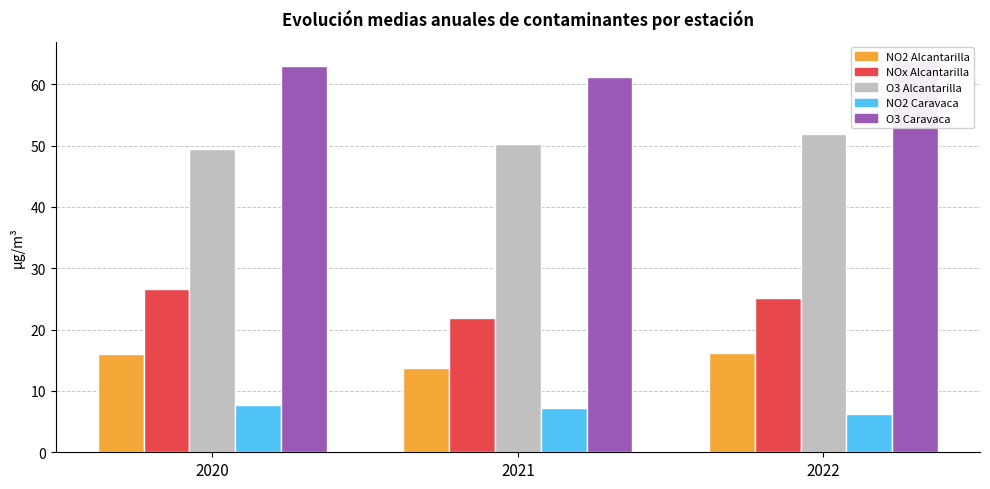

Reading left to right, list all the values displayed in this chart.

Dióxido de nitrógeno (NO2) Alcantarilla: 2020=16.0	2021=13.7	2022=16.2
Óxidos de nitrógeno (NOx) Alcantarilla: 2020=26.6	2021=21.8	2022=25.2
Ozono (O3) Alcantarilla: 2020=49.5	2021=50.2	2022=52.0
Dióxido de nitrógeno (NO2) Caravaca: 2020=7.7	2021=7.2	2022=6.2
Ozono (O3) Caravaca: 2020=63.0	2021=61.2	2022=63.7